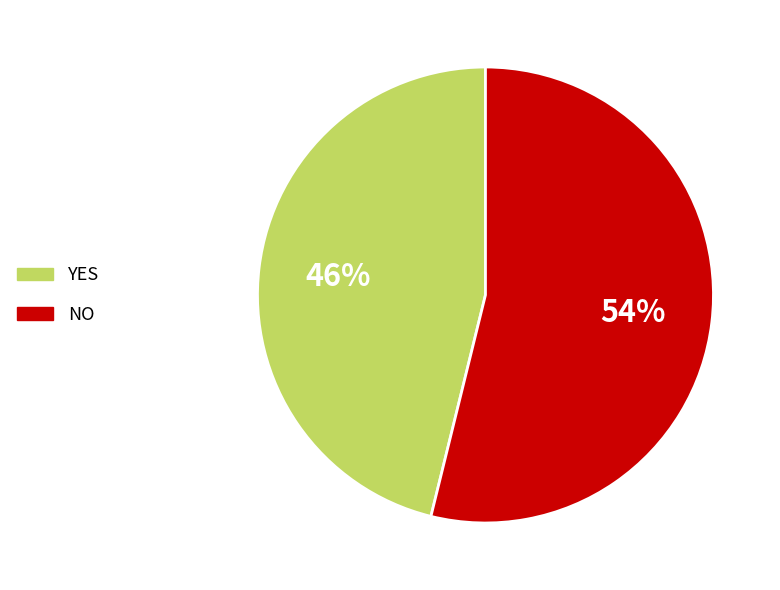

Is it true that NO is 60% of the pie?

False